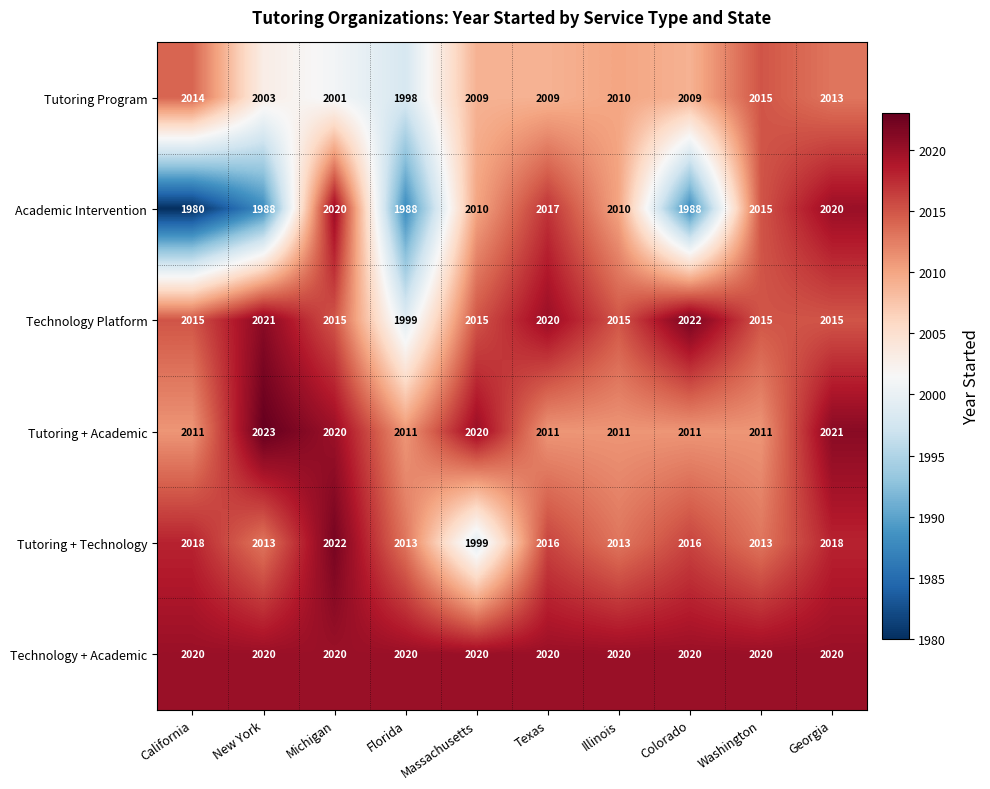

At New York, list the series in order from largest to smallest.

Tutoring + Academic, Technology Platform, Technology + Academic, Tutoring + Technology, Tutoring Program, Academic Intervention